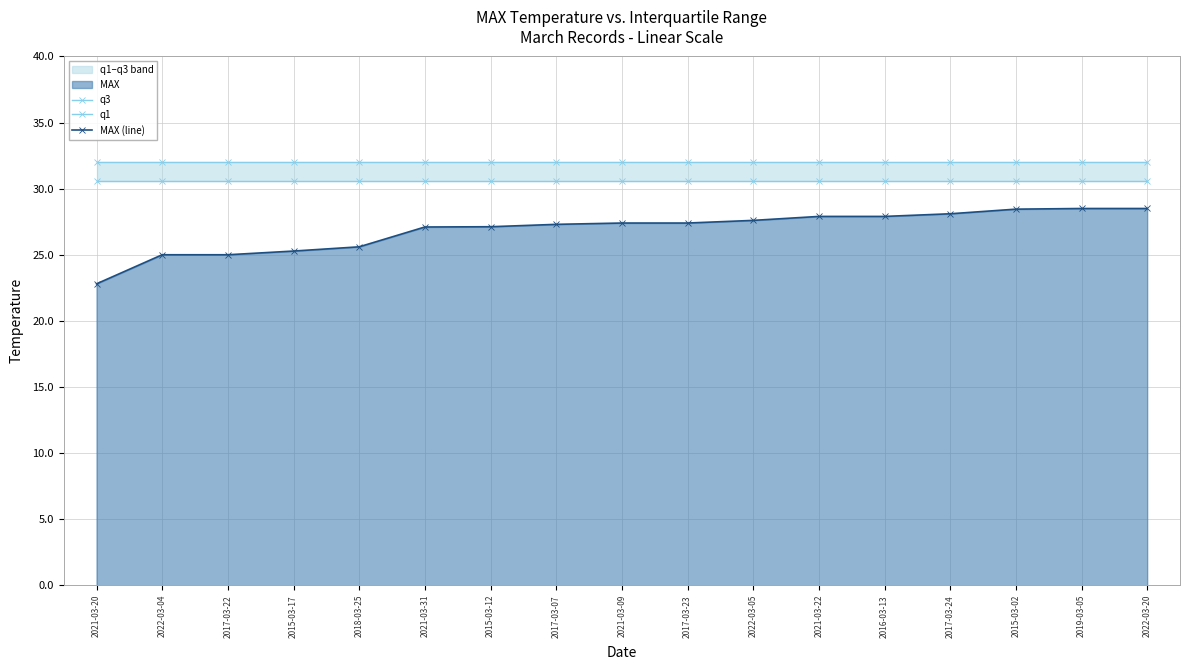

True or false: q1 and MAX (line) cross at least once.

False